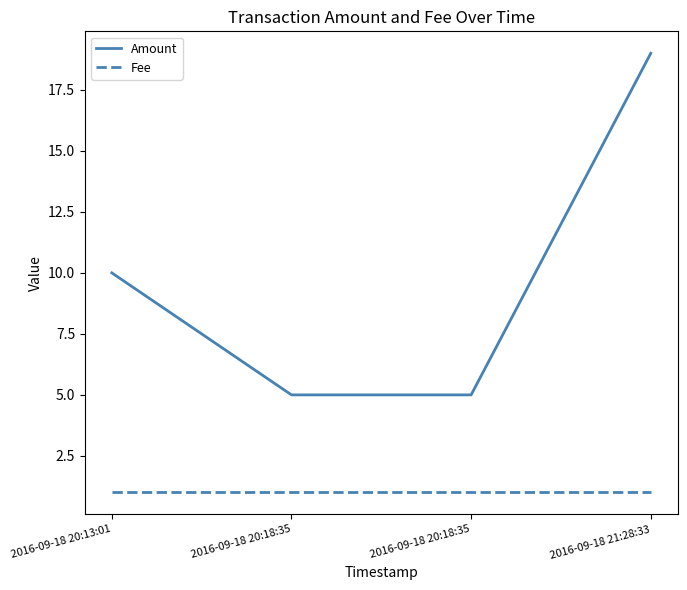

Which series has the largest total across all categories?

Amount